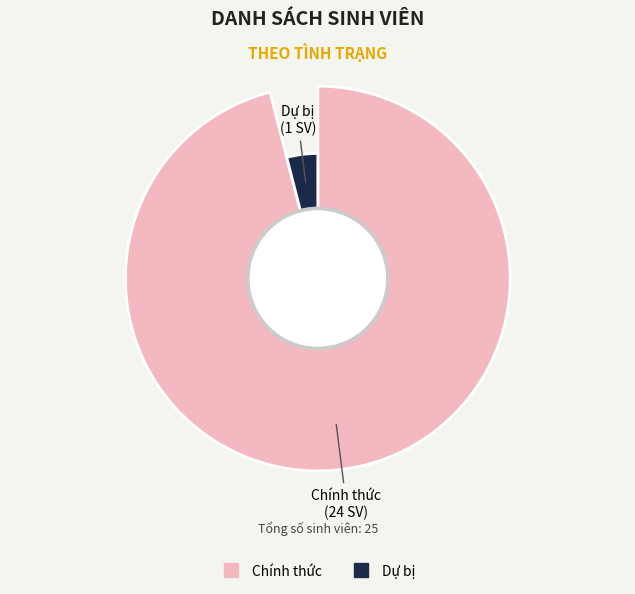

Rank the categories by value from highest to lowest.

Chính thức, Dự bị